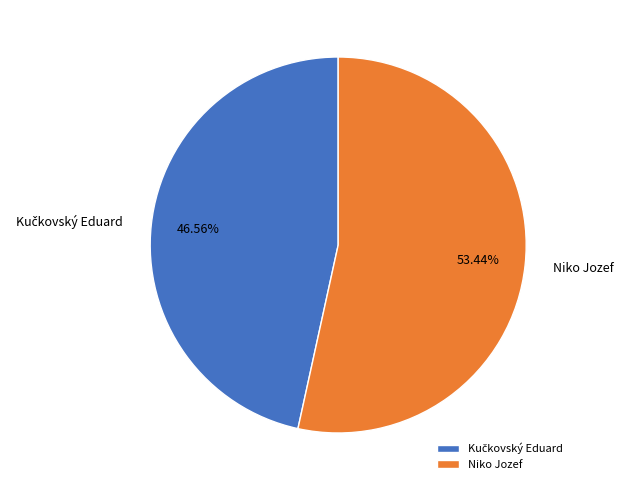

Does Niko Jozef account for over 50% of the chart?

Yes